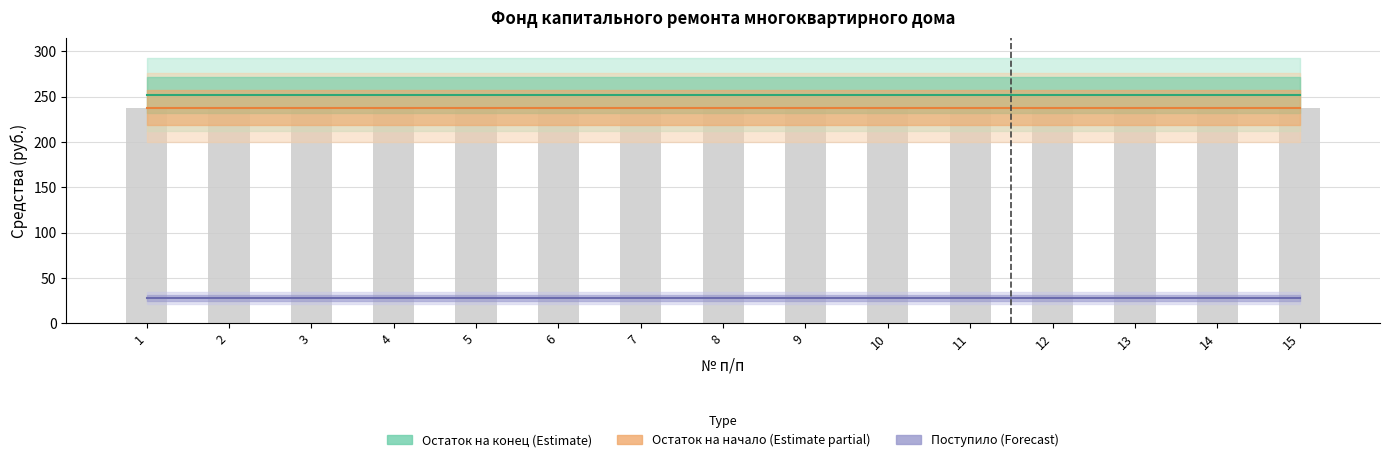

At which category is the sum across all series the highest?

1